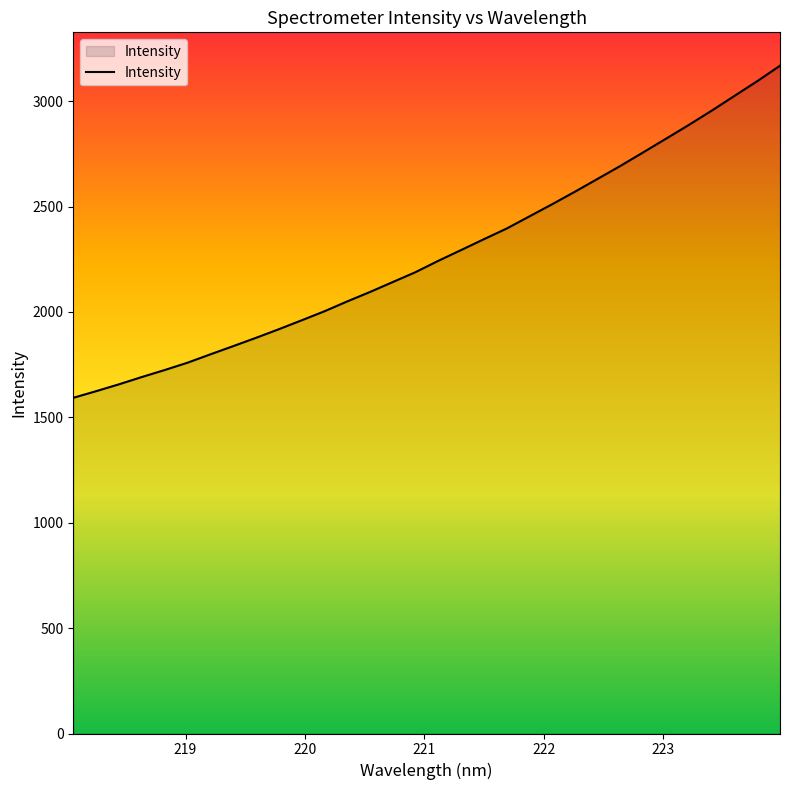

Reading right to left, transcribe all the data shown in this chart.

3168.4	3095.1	3025.3	2955.2	2887.8	2822.6	2757.8	2693.5	2632.1	2570.9	2511.4	2453.7	2395.9	2345.2	2293.8	2242.7	2188.9	2141.8	2094.7	2049.8	2003.0	1960.1	1917.8	1877.1	1837.7	1798.7	1759.1	1724.4	1691.3	1656.7	1624.2	1592.8